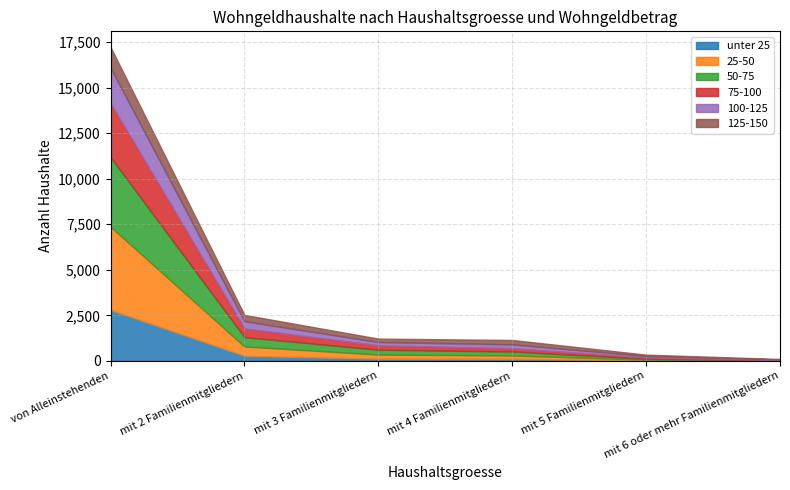

What is the maximum value for 50-75?

3820